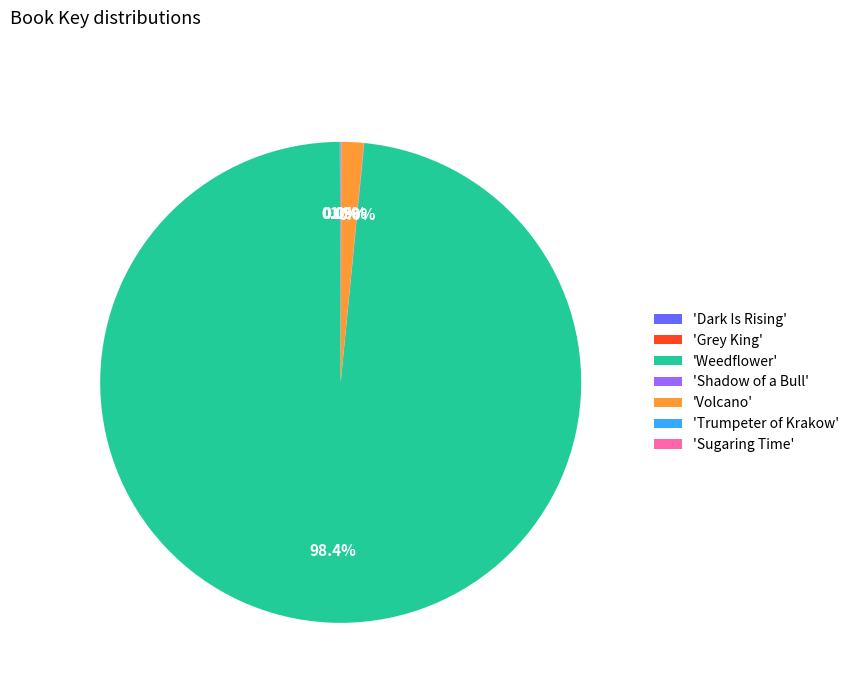

What is the majority slice?

'Weedflower'